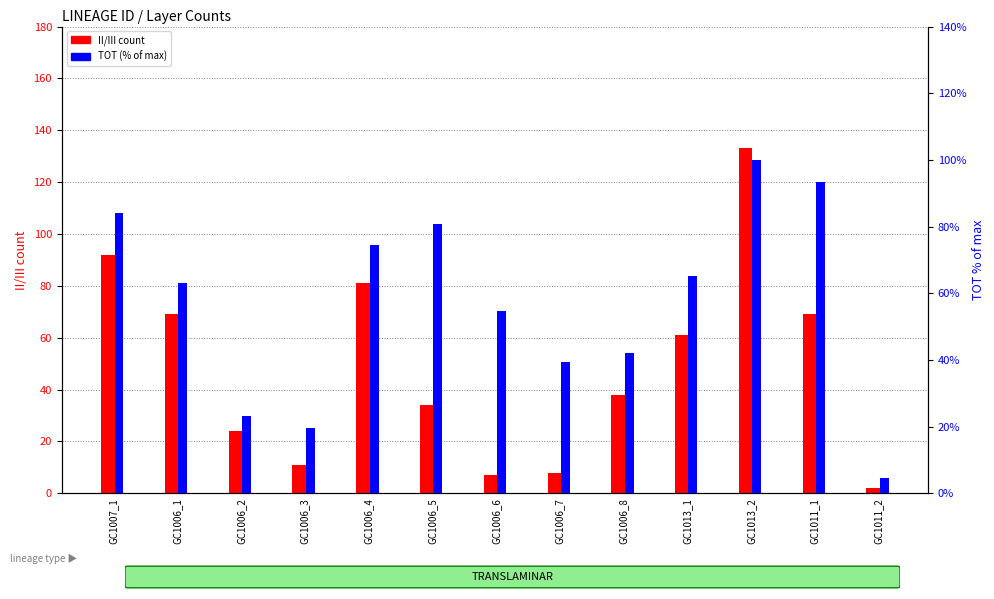

What is the difference between the second highest and second lowest values in the TOT (% of max) series?

73.9